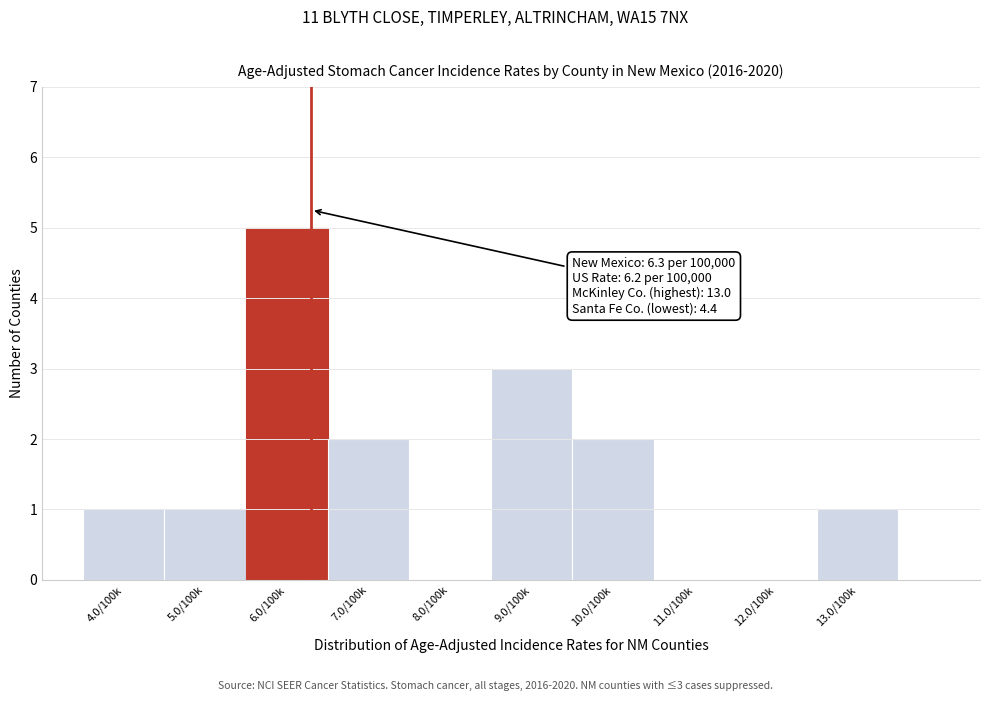

Reading right to left, what are all the values shown in this chart?

13.0/100k=1	12.0/100k=0	11.0/100k=0	10.0/100k=2	9.0/100k=3	8.0/100k=0	7.0/100k=2	6.0/100k=5	5.0/100k=1	4.0/100k=1